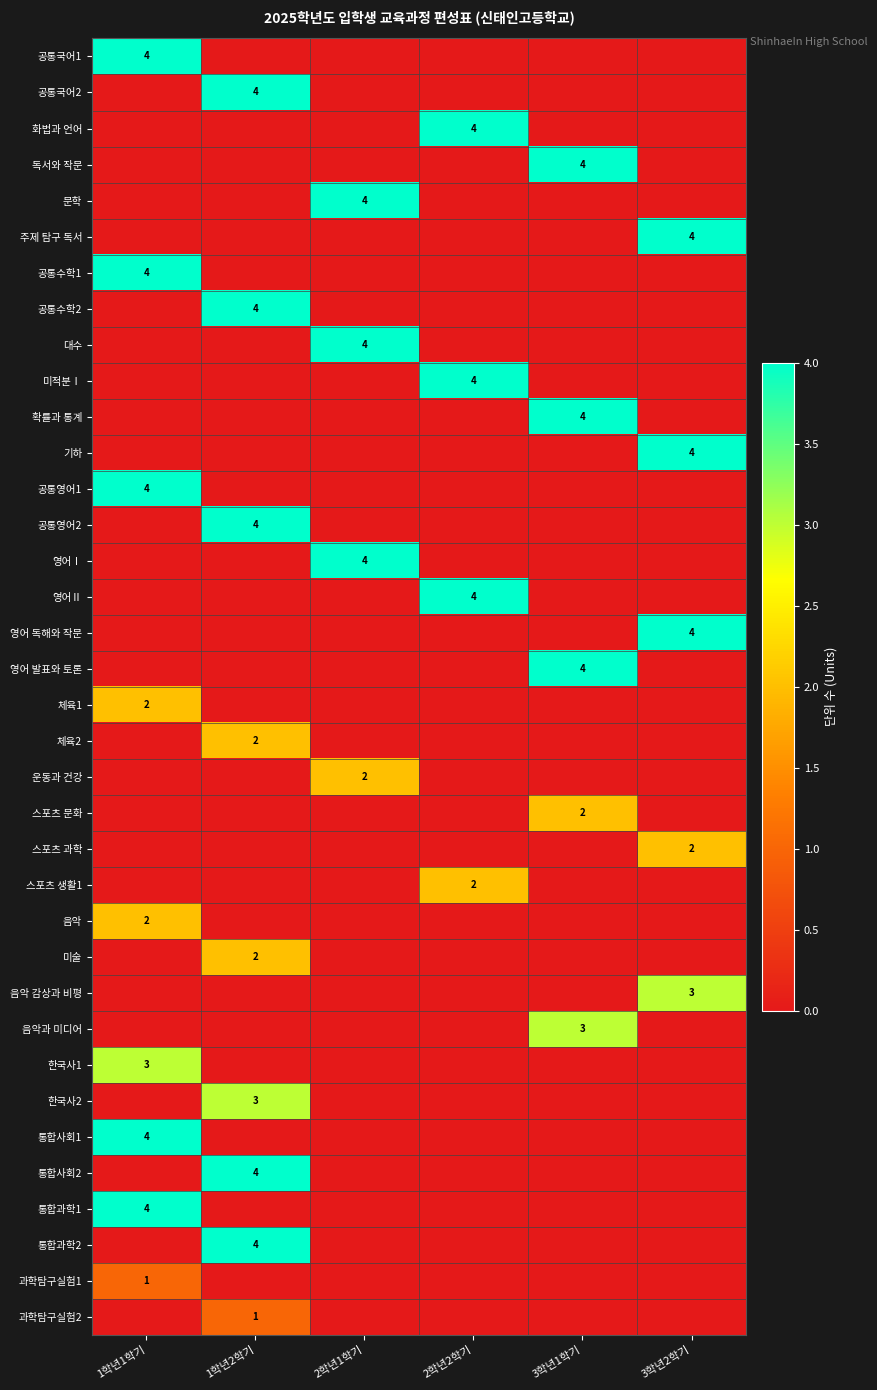

What is the total value across all series at 3학년1학기?

17